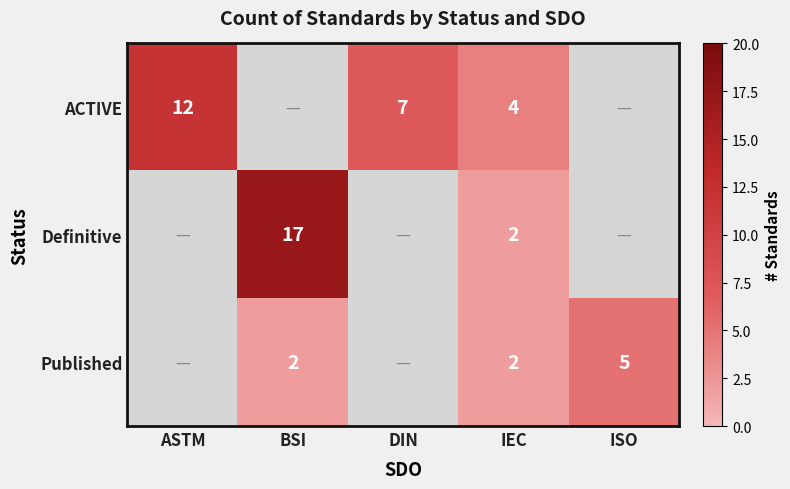

Which label corresponds to the smallest value in the chart?

IEC